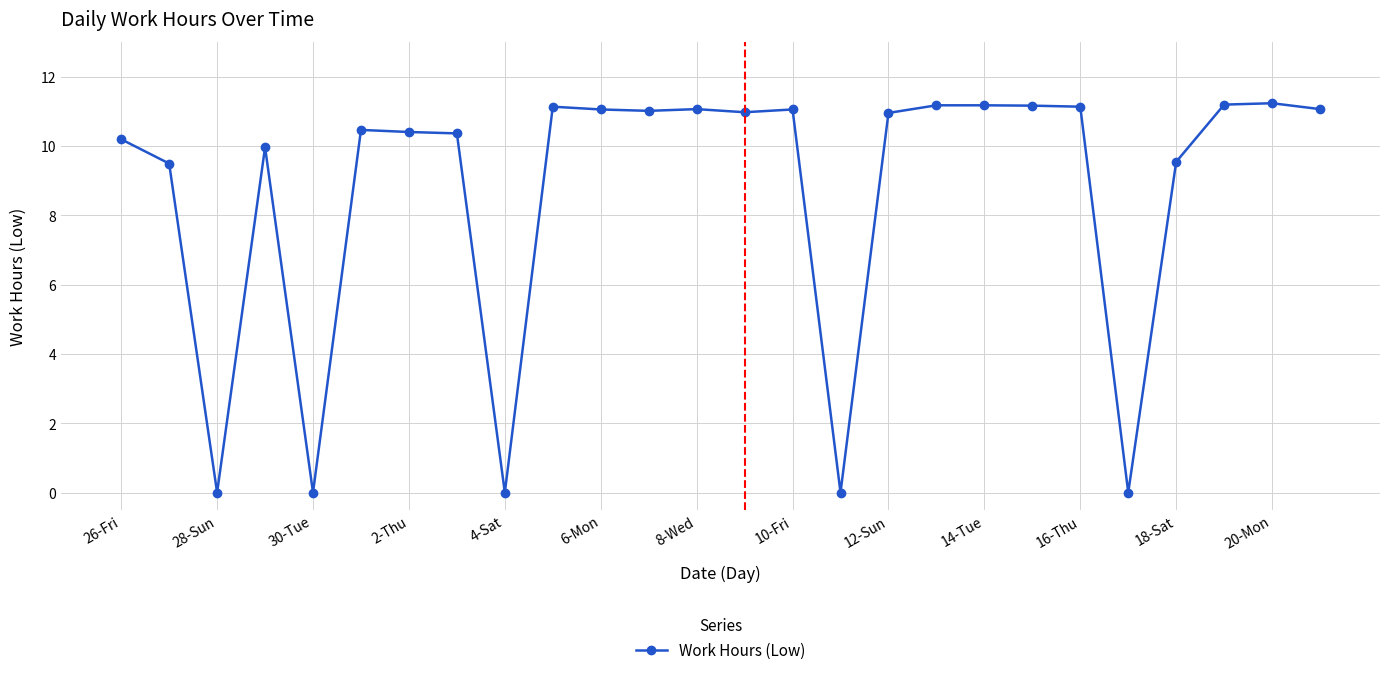

True or false: the data has more than 1 interior local peaks.

True